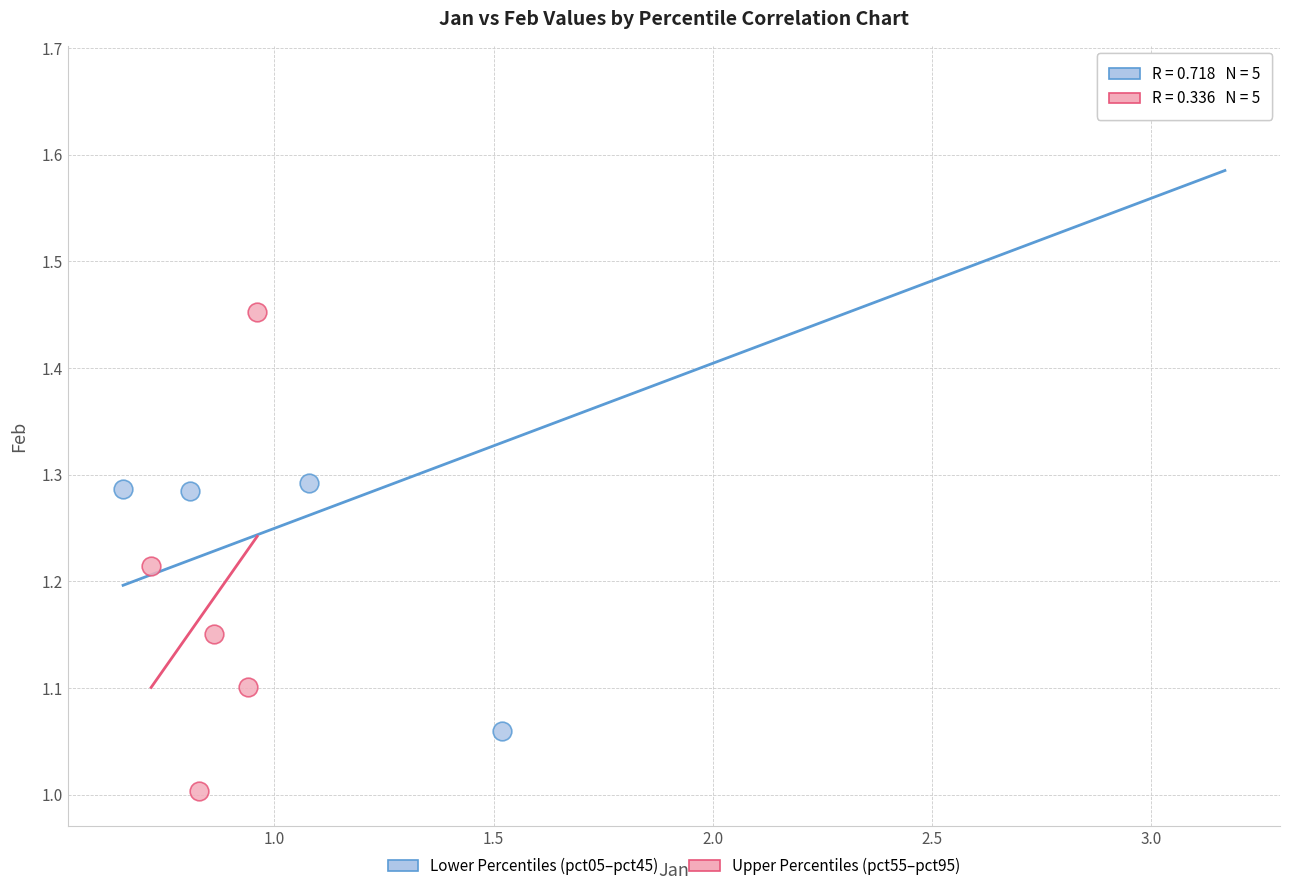

Which series has the widest spread of Y values?

Lower Percentiles (pct05–pct45)